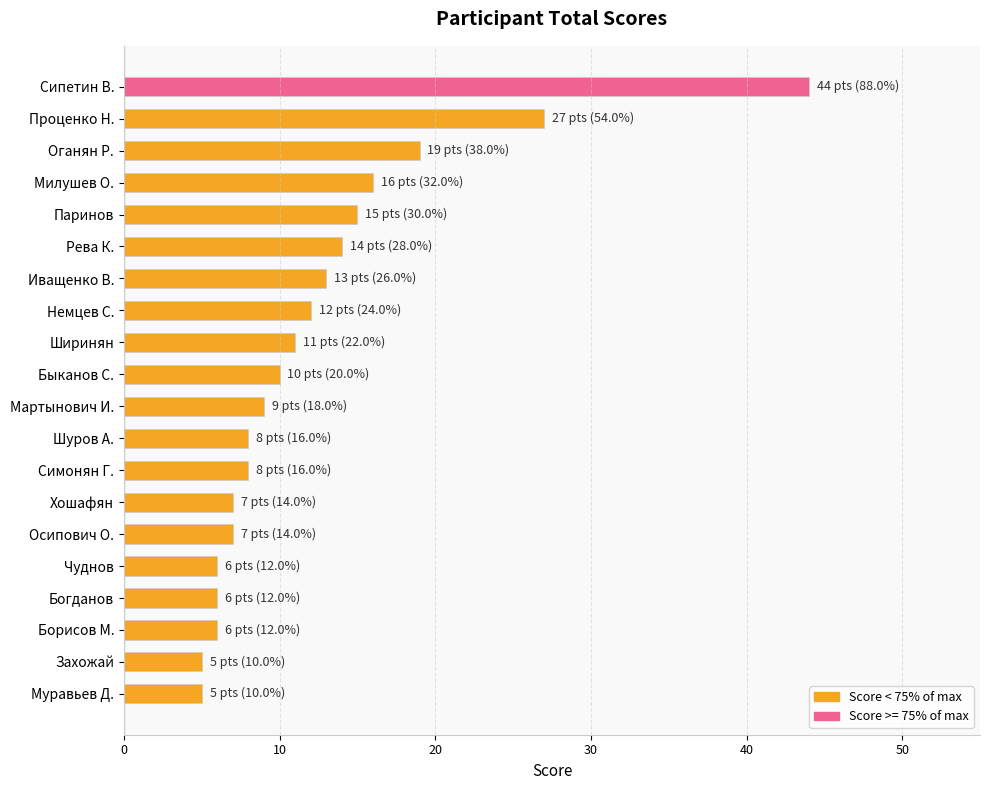

What is the label of the 14th bar from the bottom?

Иващенко В.